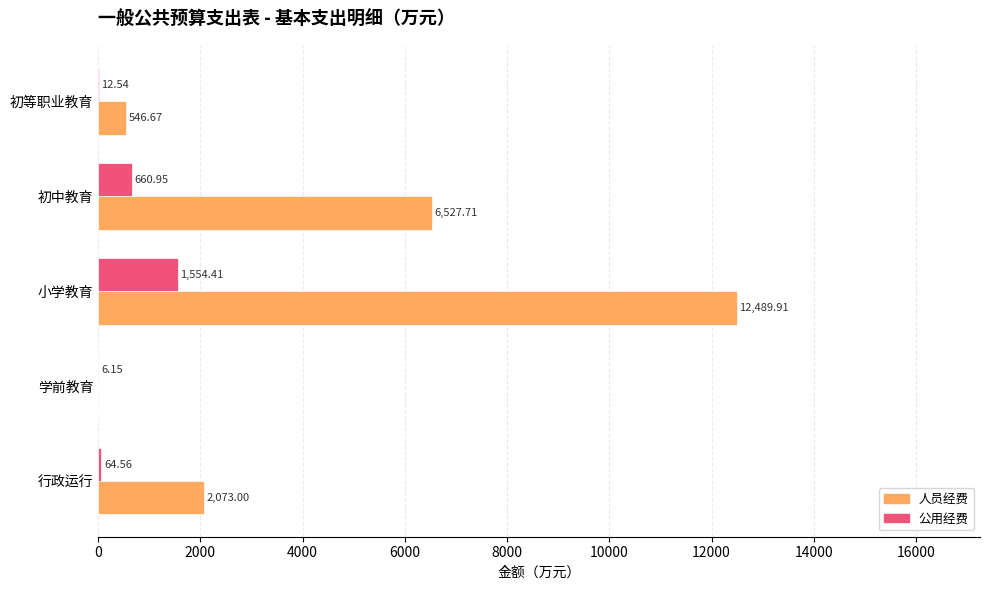

How many distinct data groups are displayed?

2